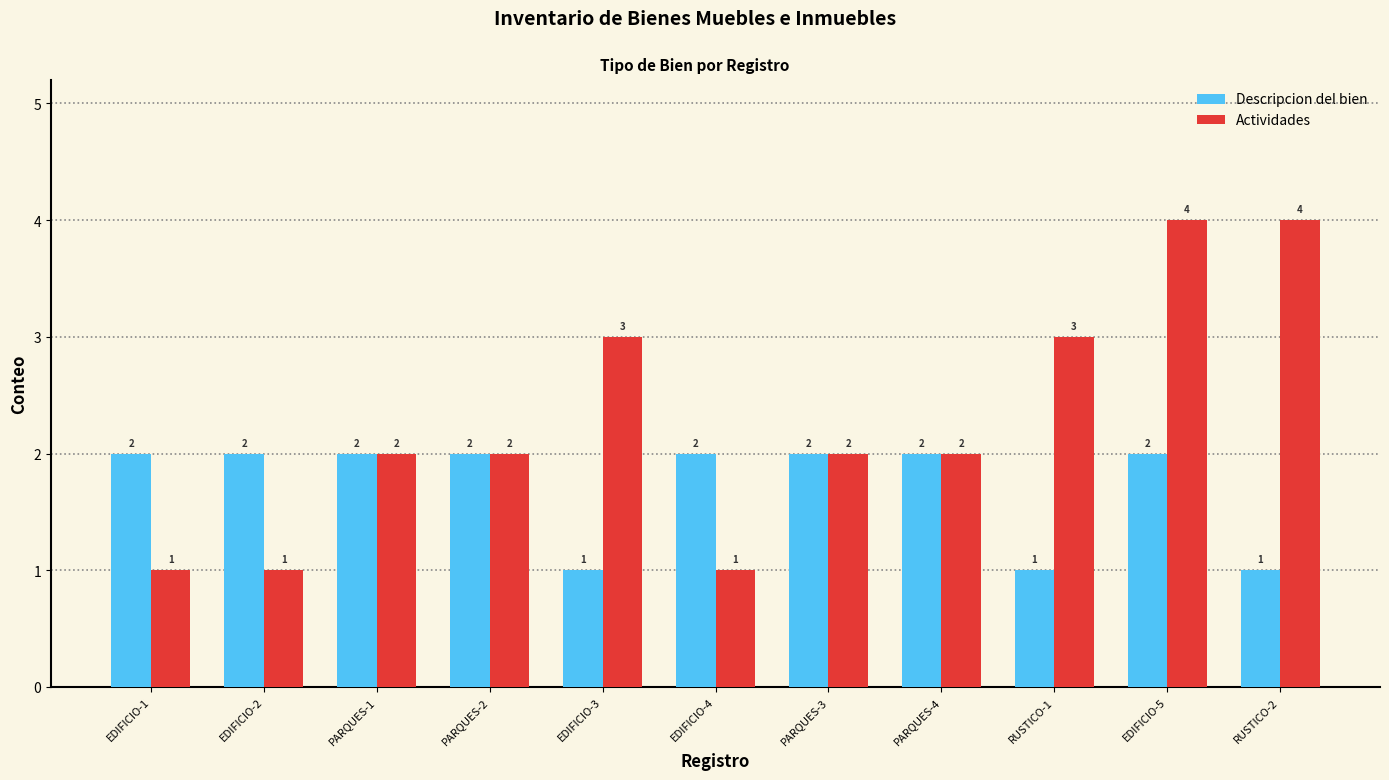

True or false: Actividades has a value of 3 at EDIFICIO-3.

True